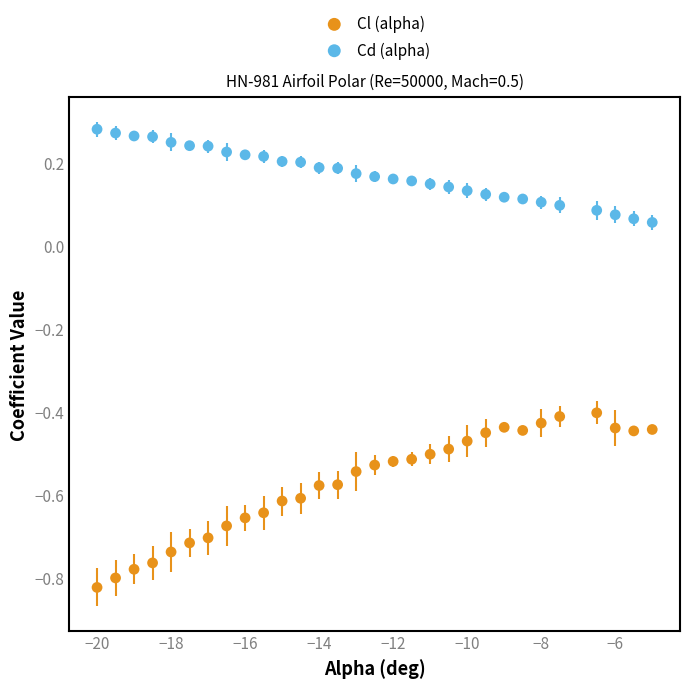

Which series contains the lowest Y value?

Cl (alpha)